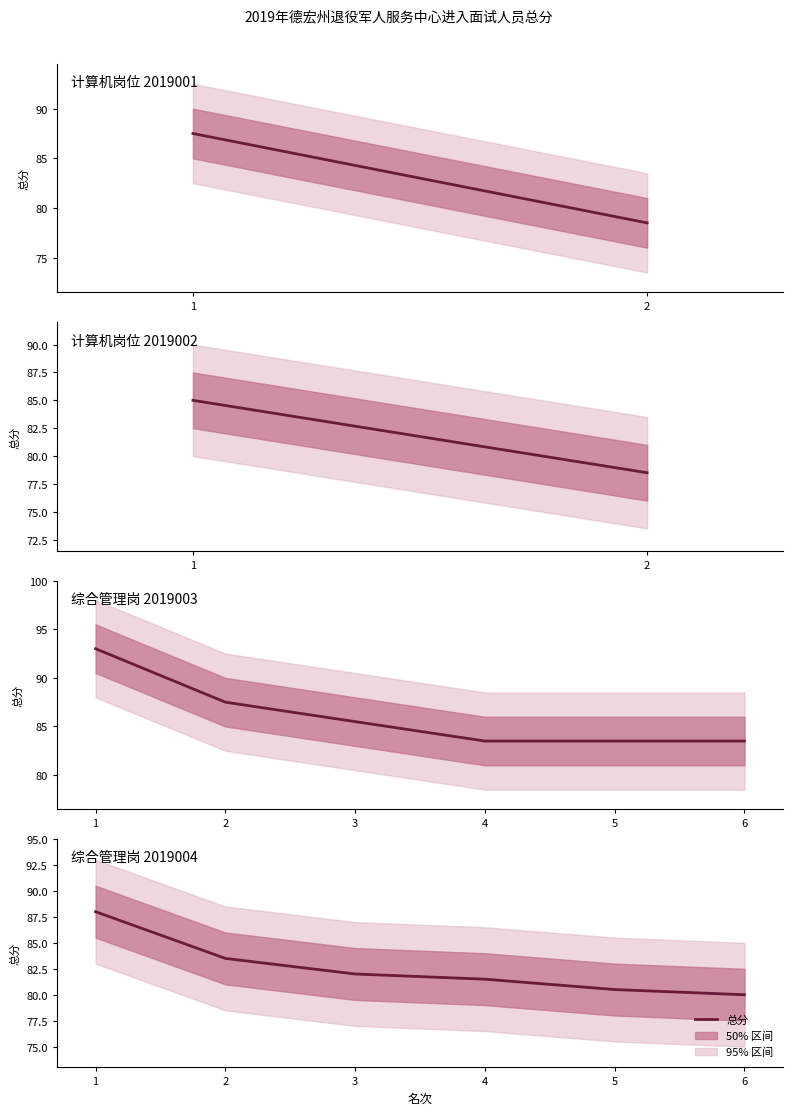

What is the sum of the values at 2 and 6?

163.5